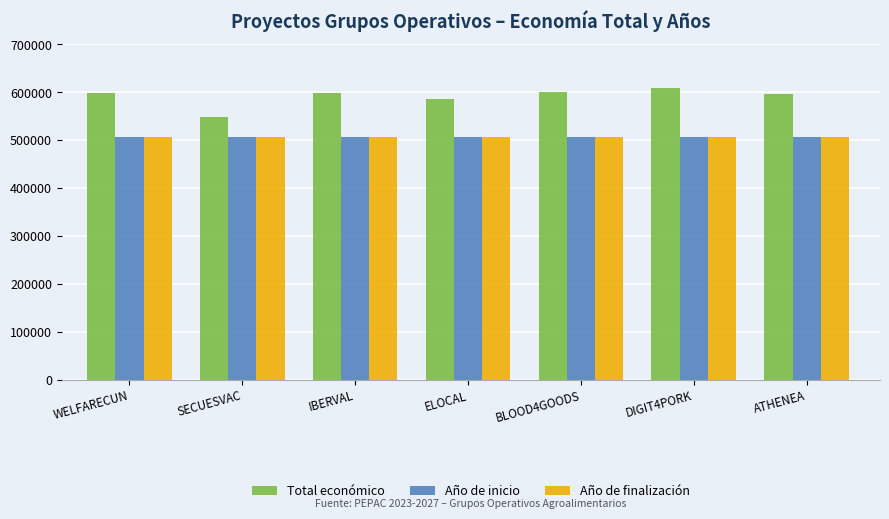

What is the label of the 7th bar from the right?

WELFARECUN